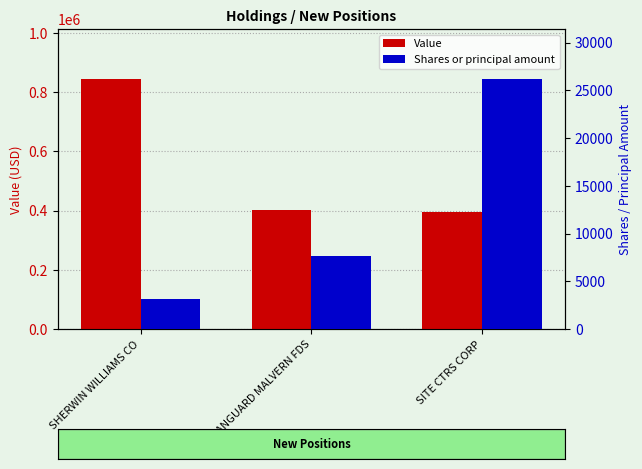

How many bars are there in total?

6